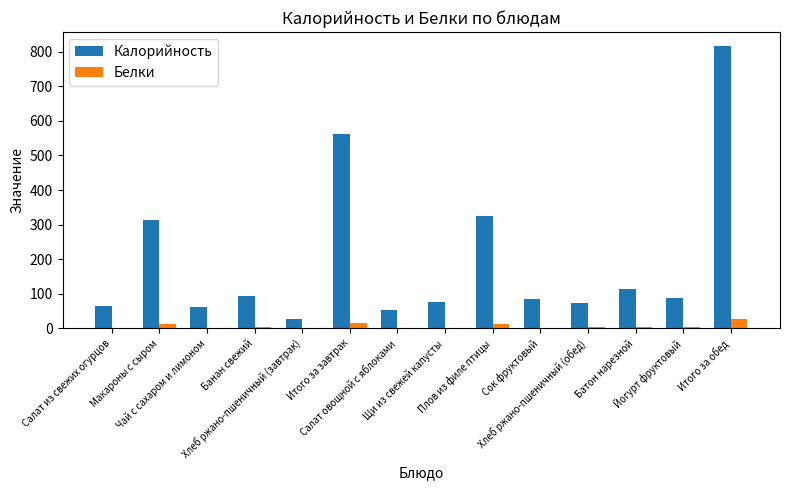

Count the number of categories in the chart.

14